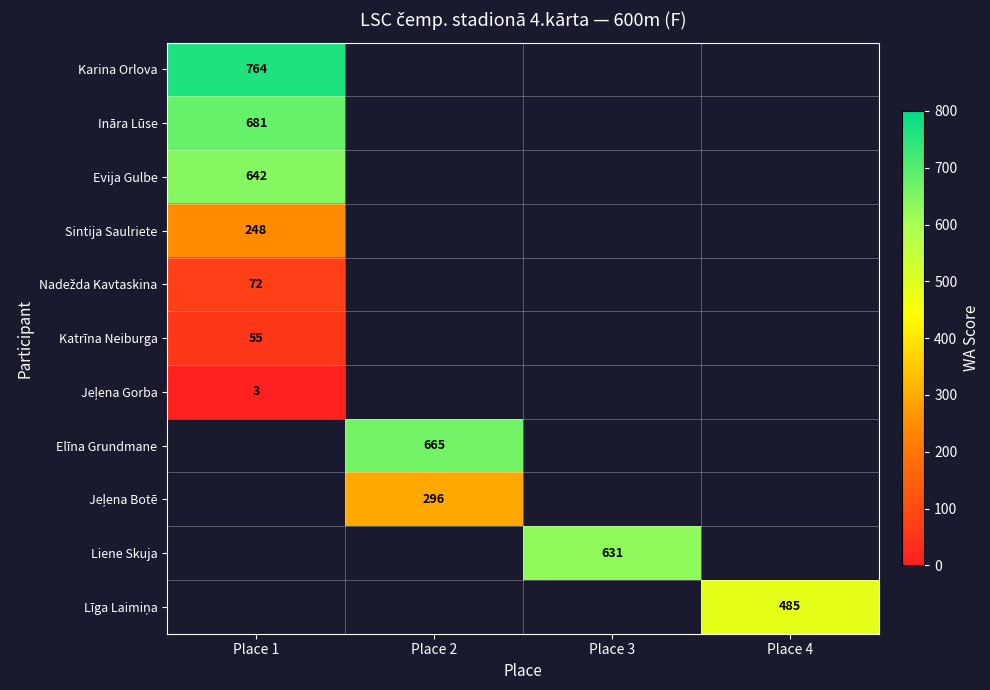

What is the spread (max minus min) of values at Place 1?

761.0